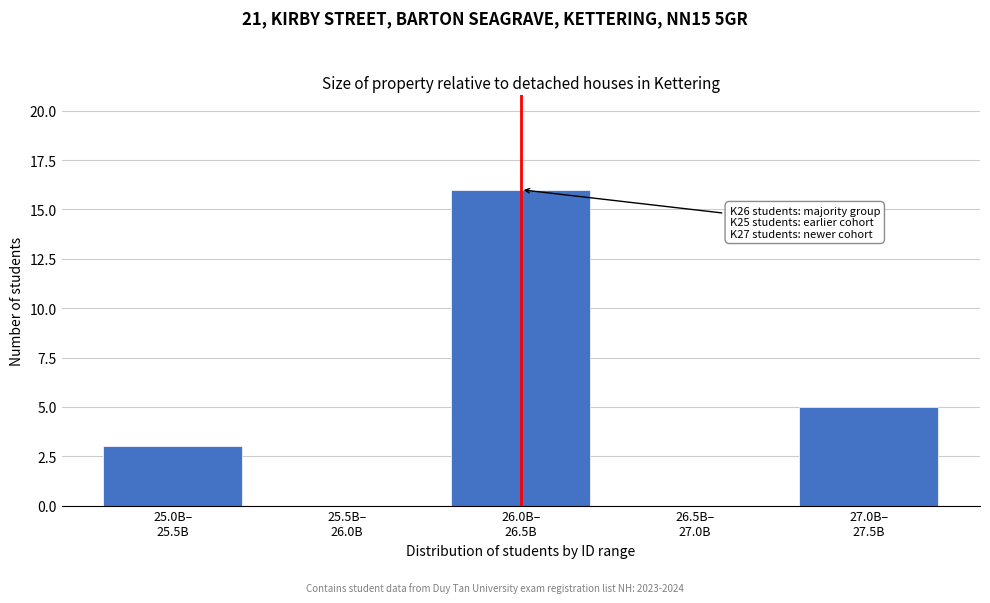

What is the maximum value shown in the chart?

16